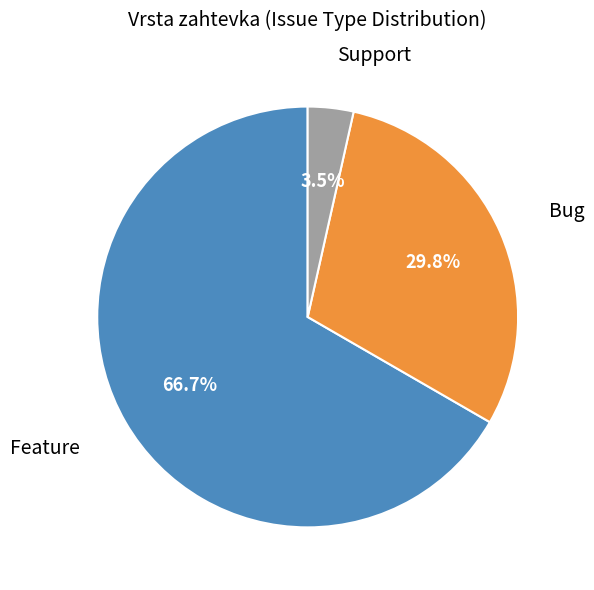

To the nearest percent, what portion does Bug represent?

30%